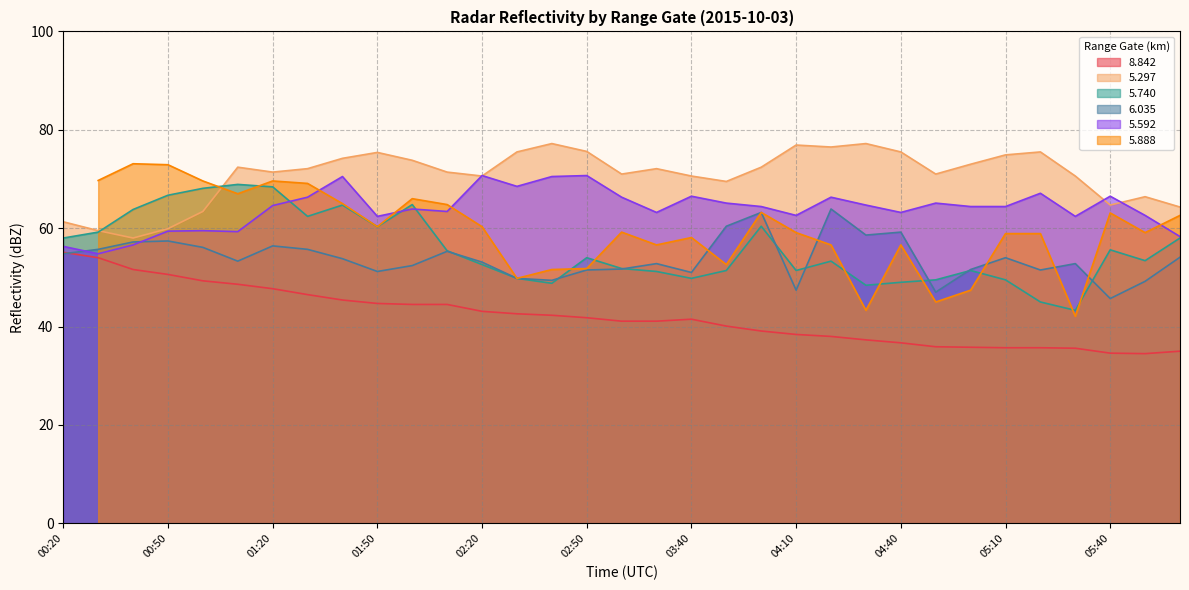

Which category has the highest value in the   5.297 series?

02:40